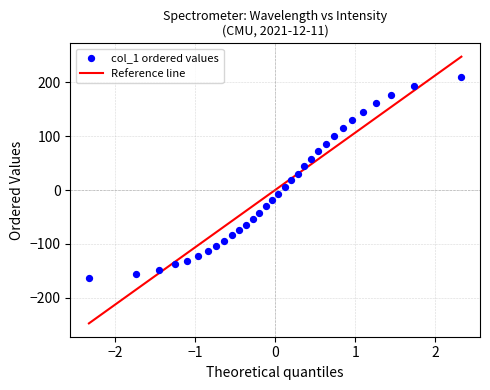

What is the range of Y values (max minus min)?

372.5